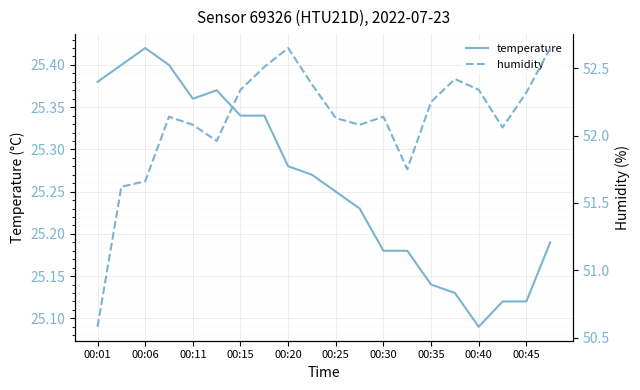

The value of temperature at 00:35 is 14.8. True or false?

False